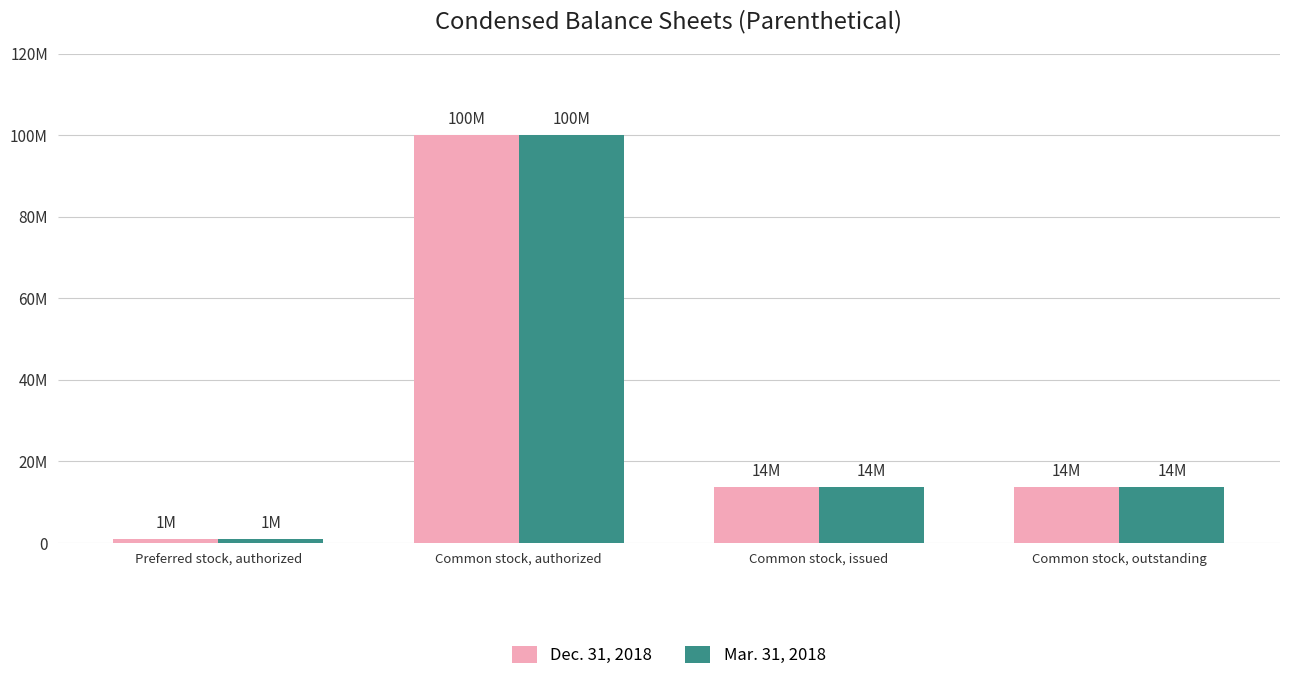

What are all the series names shown in the legend?

Dec. 31, 2018, Mar. 31, 2018